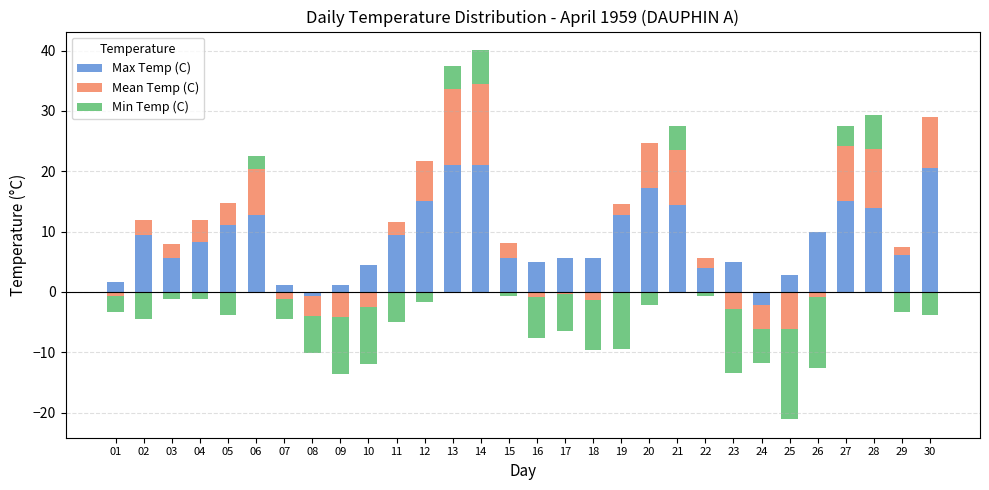

What is the difference between the highest and lowest values at 15?

5.6